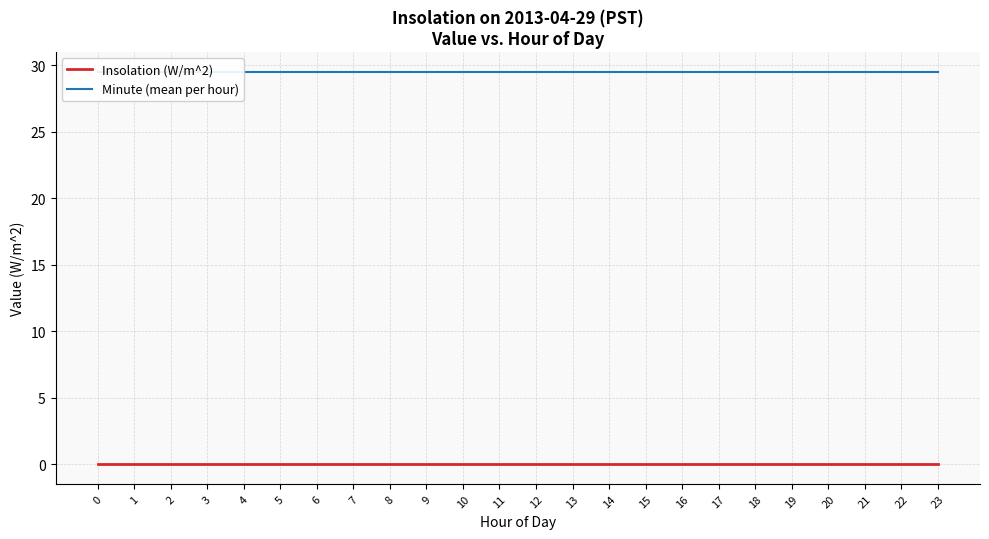

What is the sum of all Minute (mean per hour) values?

708.0